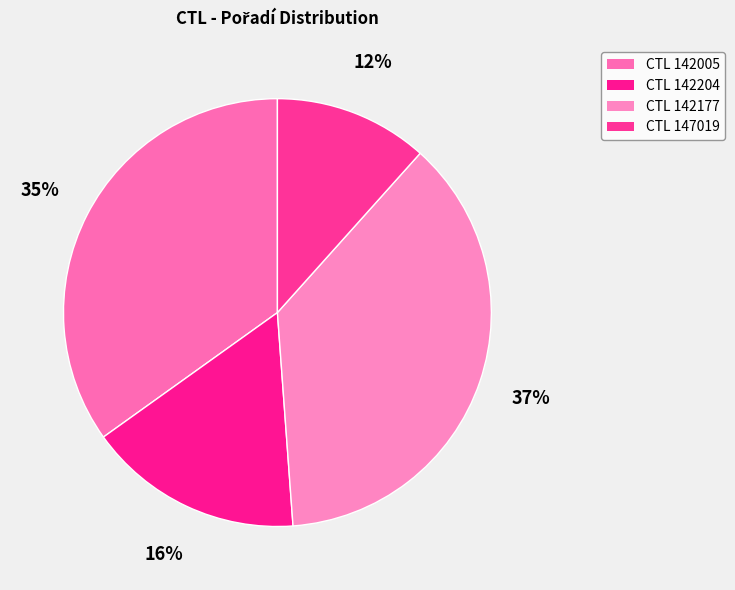

How many slices are in this pie chart?

4